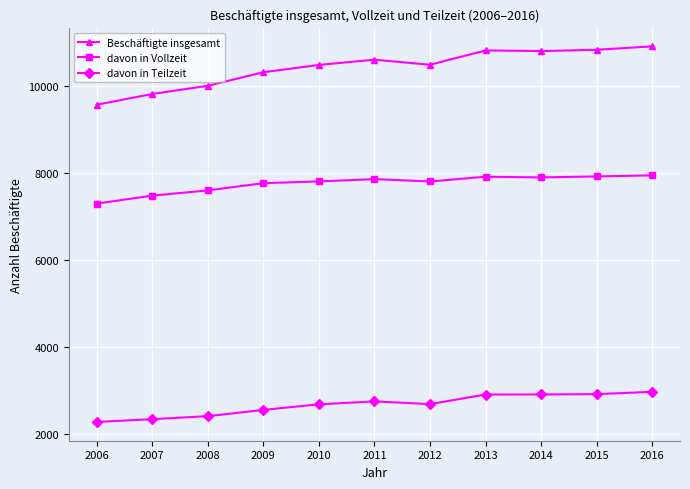

What is the difference between the maximum and minimum values in the davon in Vollzeit series?

649